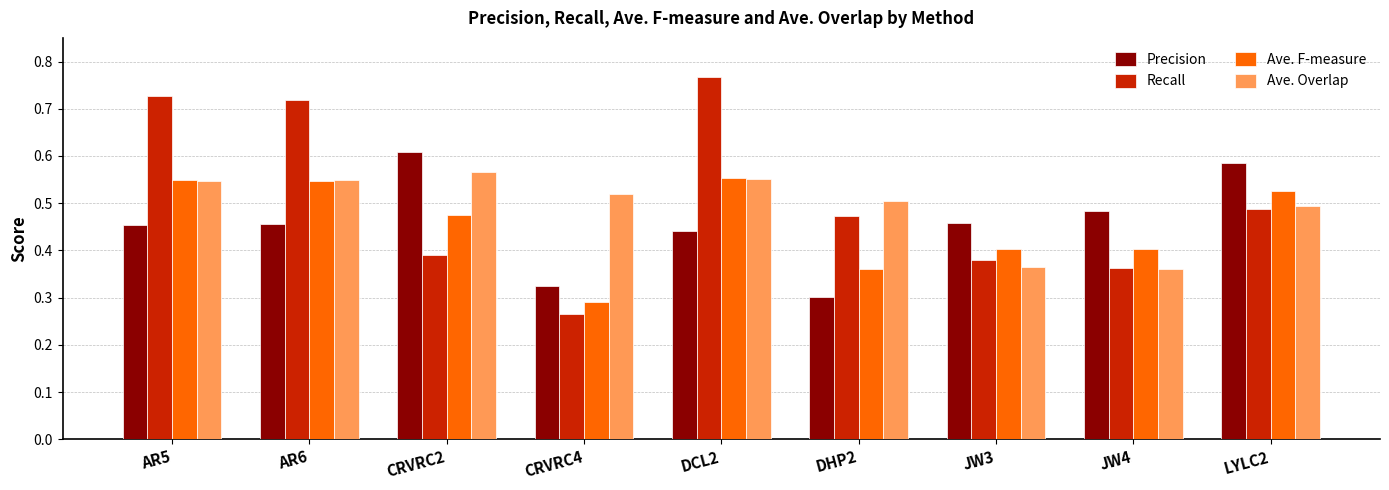

The Ave. F-measure series shows 0.7 at DCL2. True or false?

False